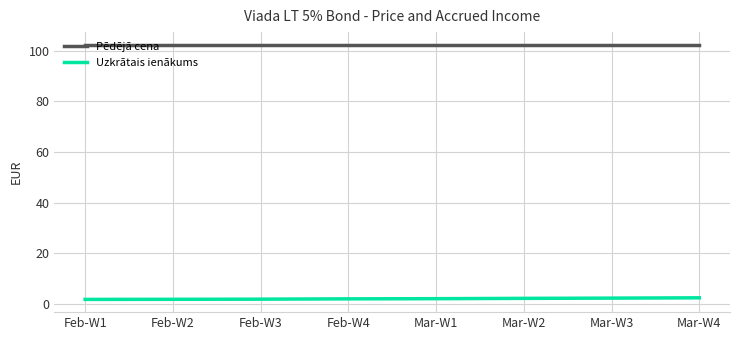

What is the minimum value shown in the chart?

1.9